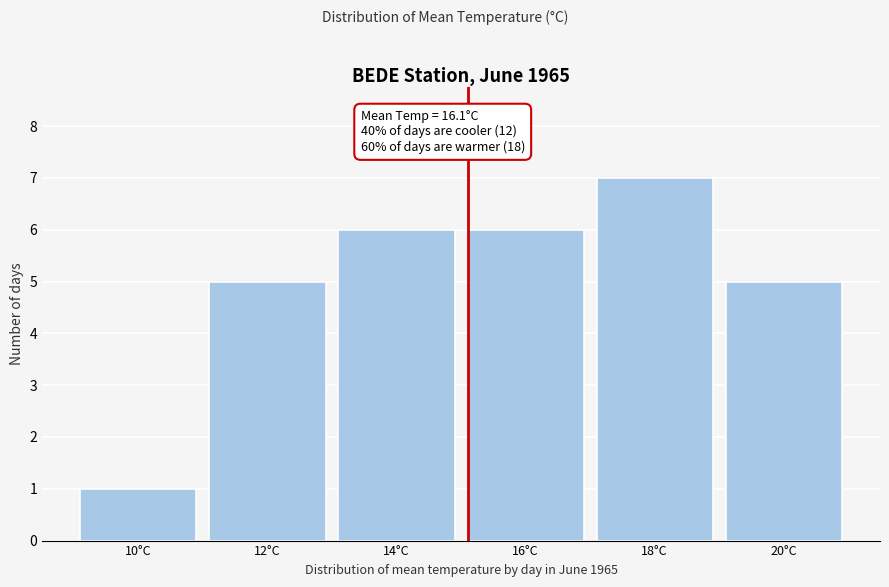

Reading left to right, list all the values displayed in this chart.

10°C=1	12°C=5	14°C=6	16°C=6	18°C=7	20°C=5